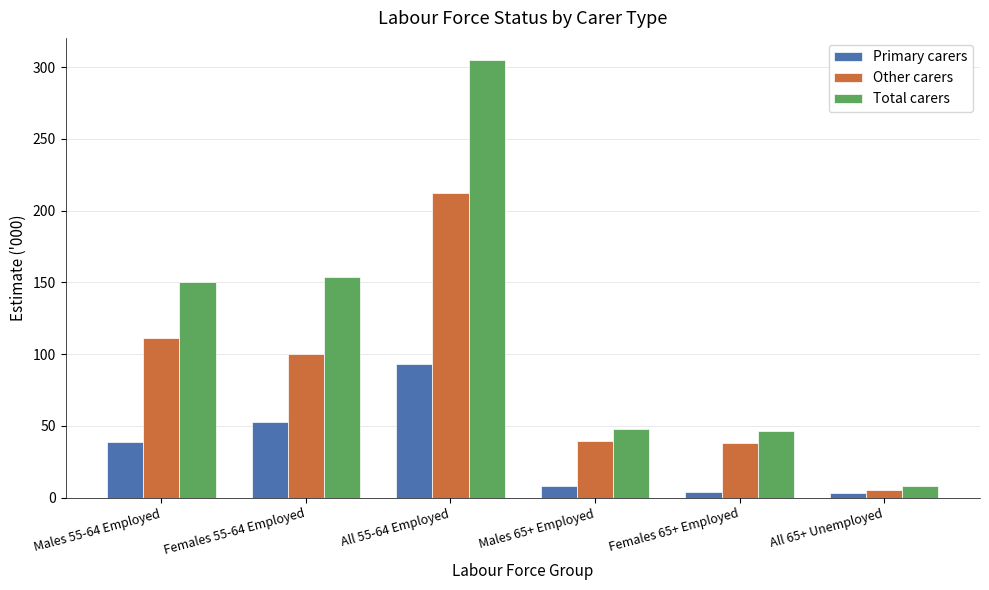

Which label corresponds to the largest value in the chart?

All 55-64 Employed